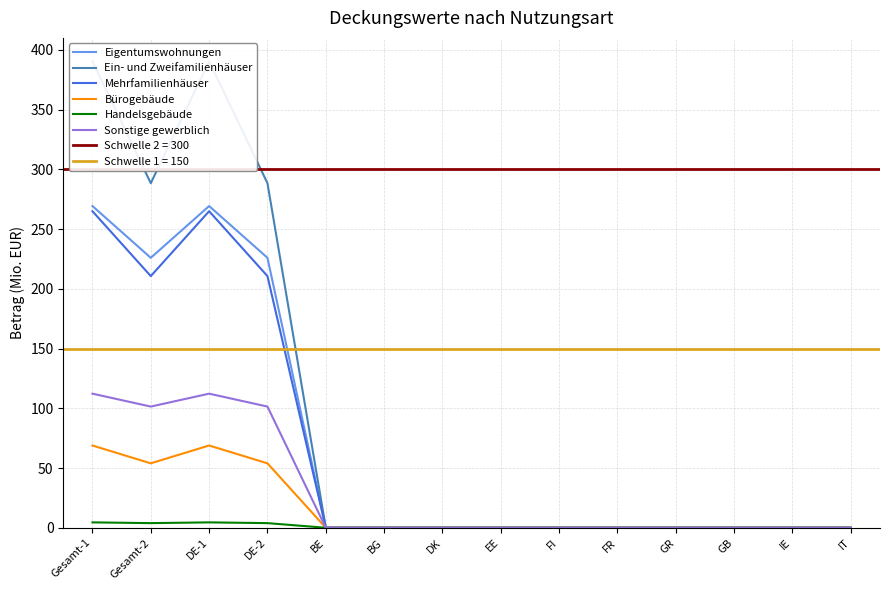

What are all the series names shown in the legend?

Eigentumswohnungen, Ein- und Zweifamilienhäuser, Mehrfamilienhäuser, Bürogebäude, Handelsgebäude, Sonstige gewerblich